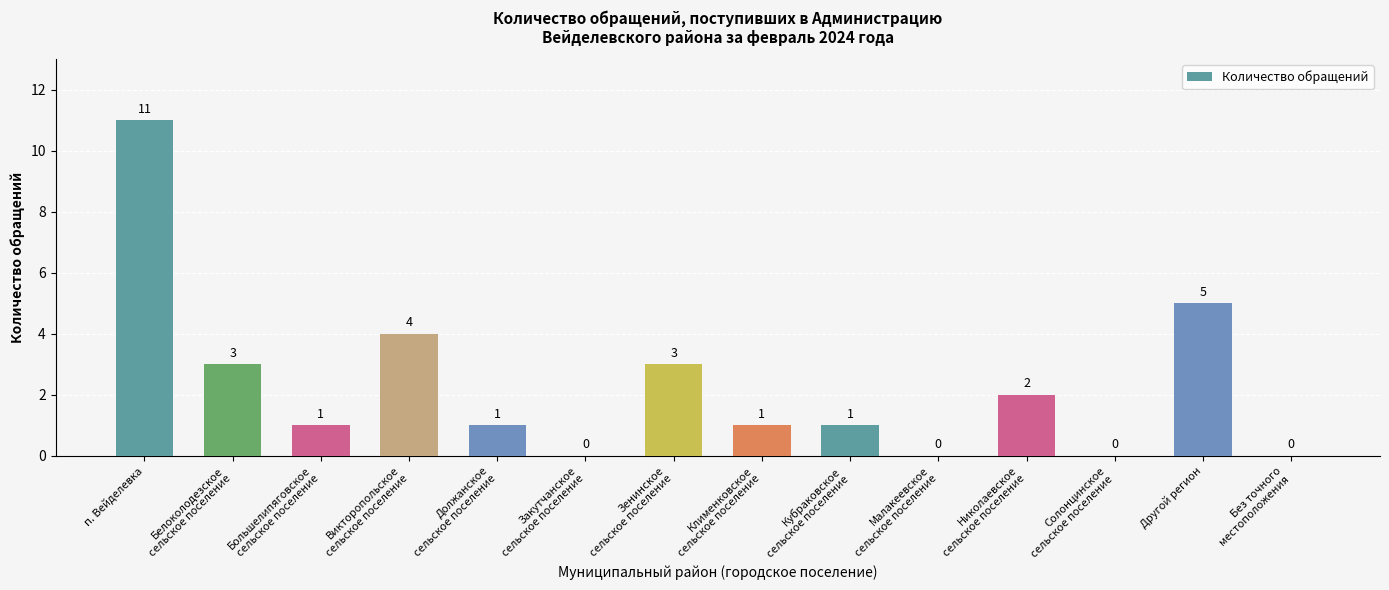

What is the maximum value shown in the chart?

11